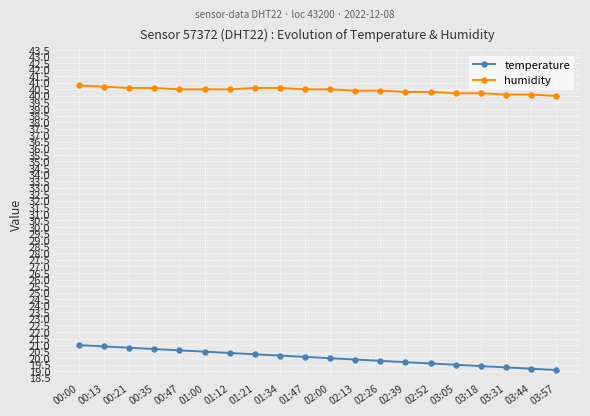

What is the maximum value for humidity?

40.8